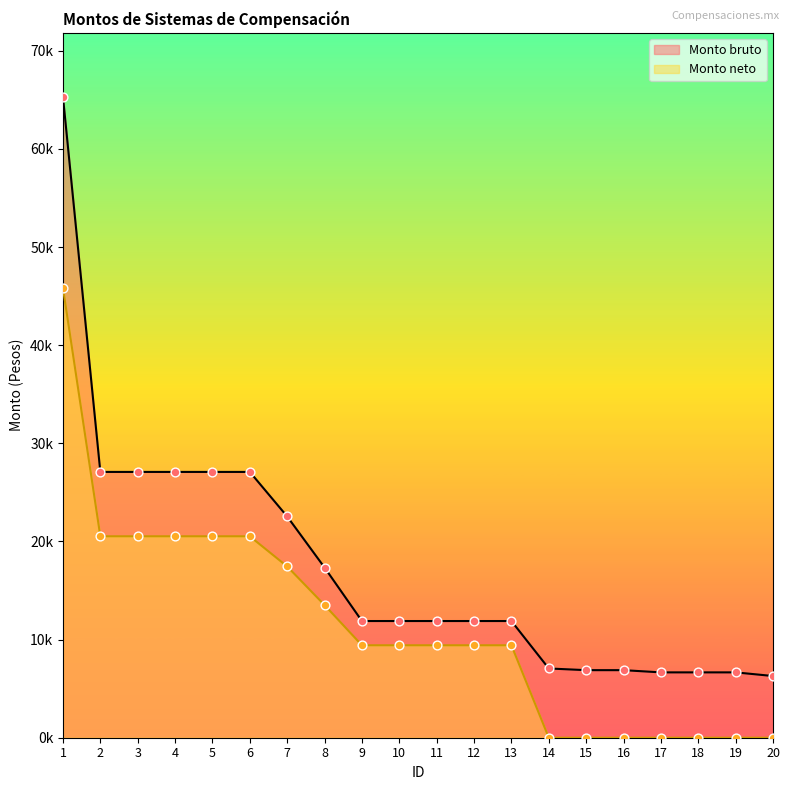

What is the total value across all series at 18?

6658.9